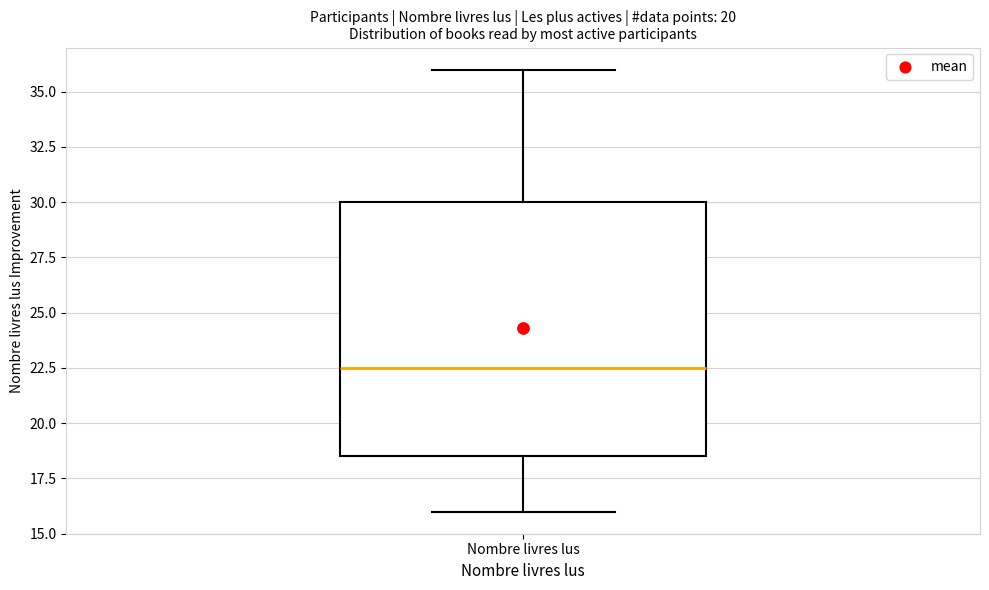

Transcribe this box plot: give where the median line is, the range the box spans, and where the two whiskers end, as read against the y-axis. The values are not printed on the chart, so give them approximately, as read against the axis.

median 22.5, box 18.5 to 30.0, whiskers 16.0 to 36.0